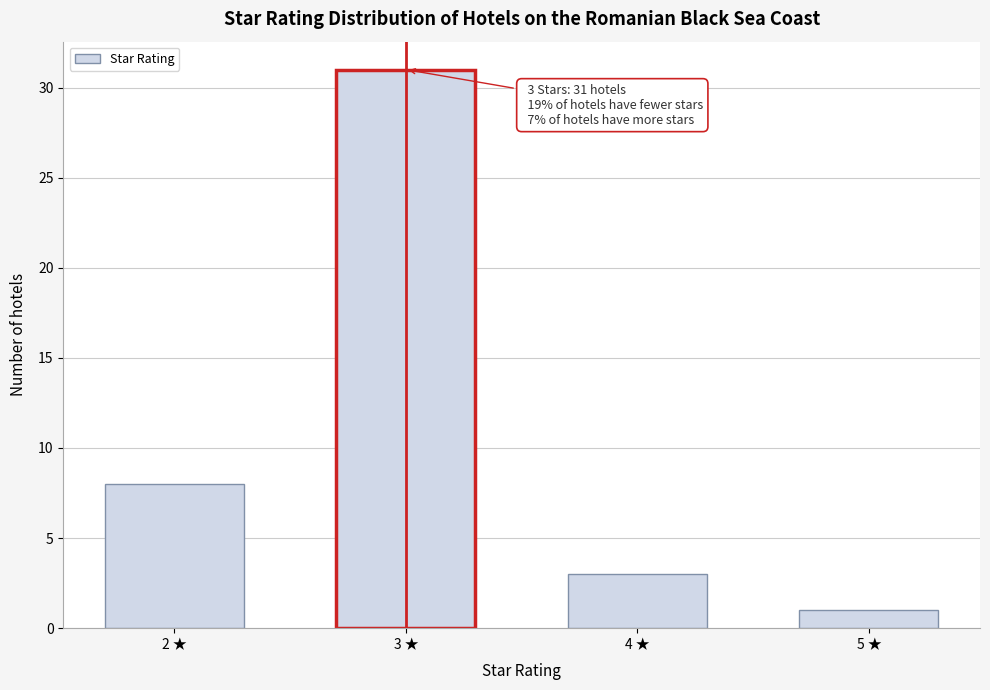

Reading right to left, list all the values displayed in this chart.

5 ★=1	4 ★=3	3 ★=31	2 ★=8